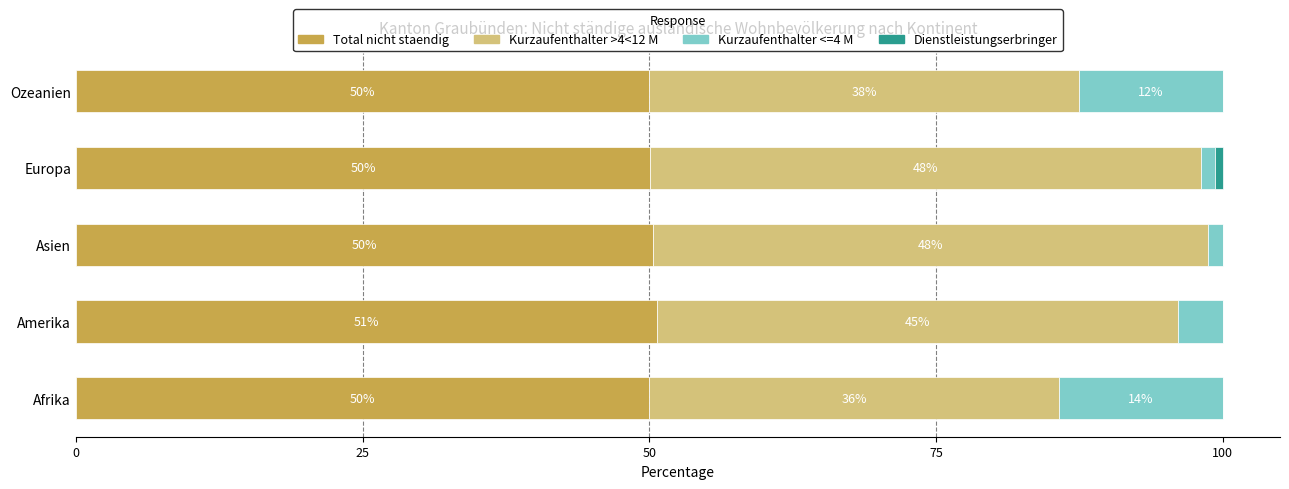

What is the highest value of the Total nicht staendig series?

50.6